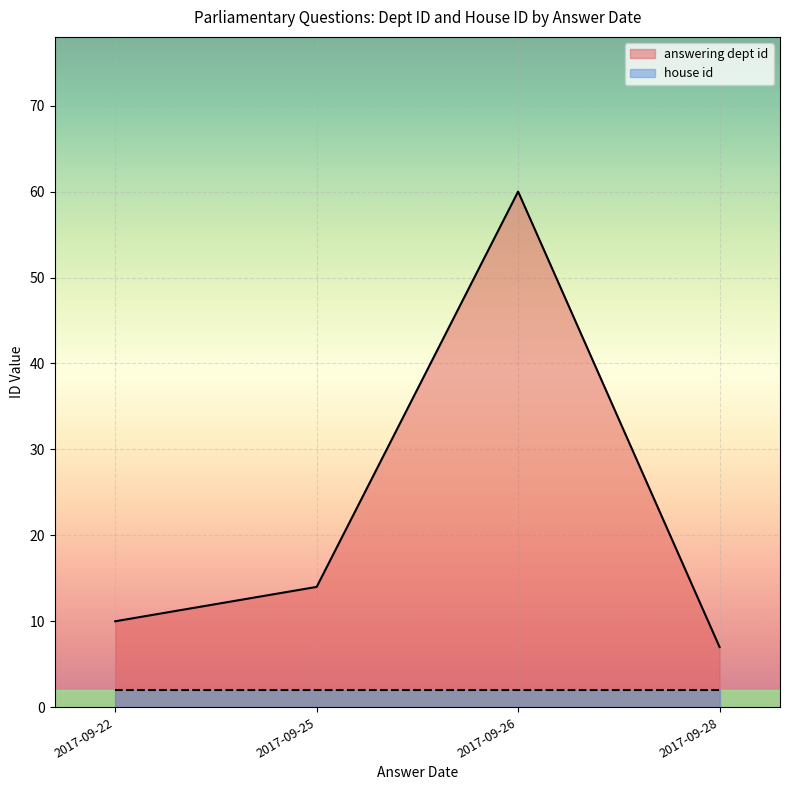

What is the label of the 1st point from the left?

2017-09-22